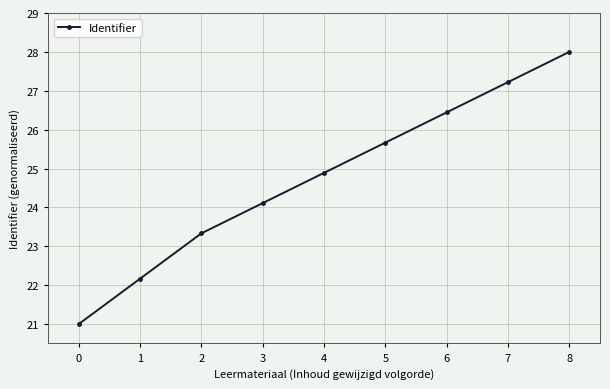

Reading right to left, transcribe all the data shown in this chart.

8=28.0	7=27.2	6=26.4	5=25.7	4=24.9	3=24.1	2=23.3	1=22.2	0=21.0